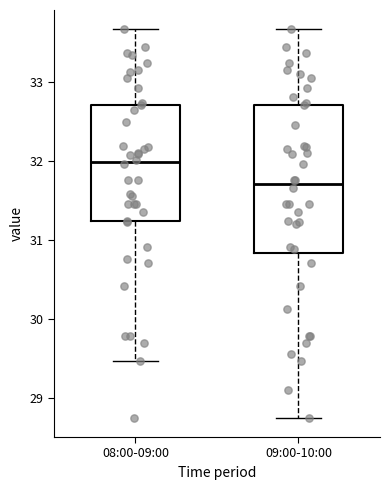

Where does the lower whisker of the box for 08:00-09:00 end on the y-axis? The values are not printed on the chart, so give them approximately, as read against the axis.

29.5